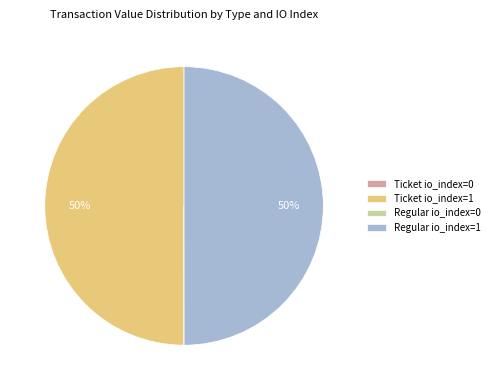

To the nearest percent, what is the difference between the largest and smallest slice percentages?

50%